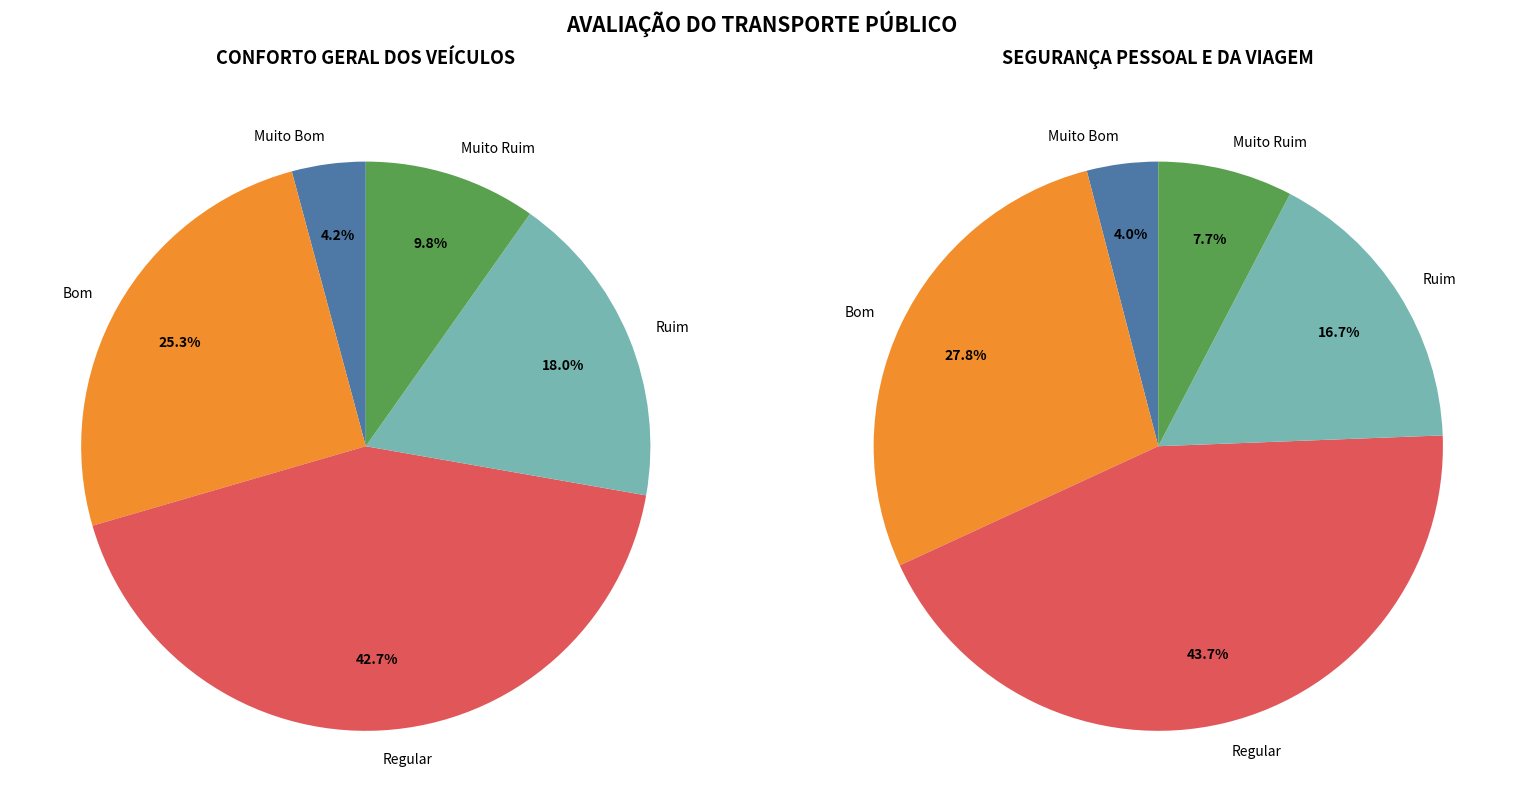

What percentage do 3 and 1 together represent?

43.3%